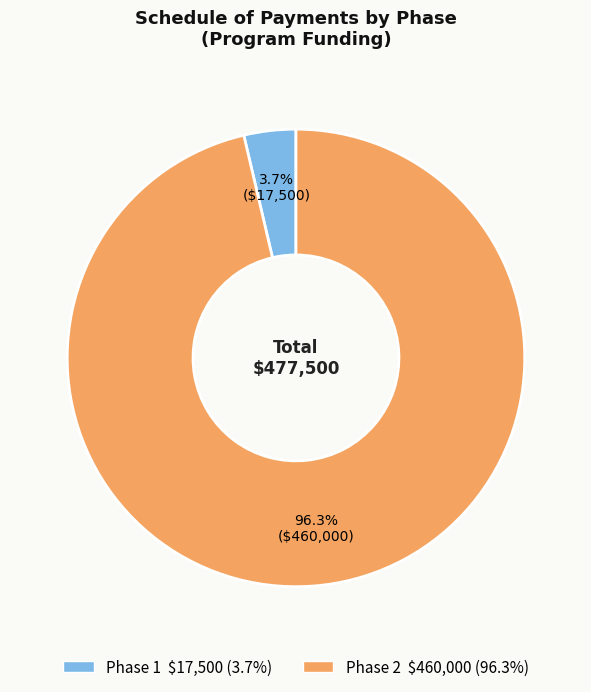

To the nearest percent, what percentage of the pie is Phase 2?

96%